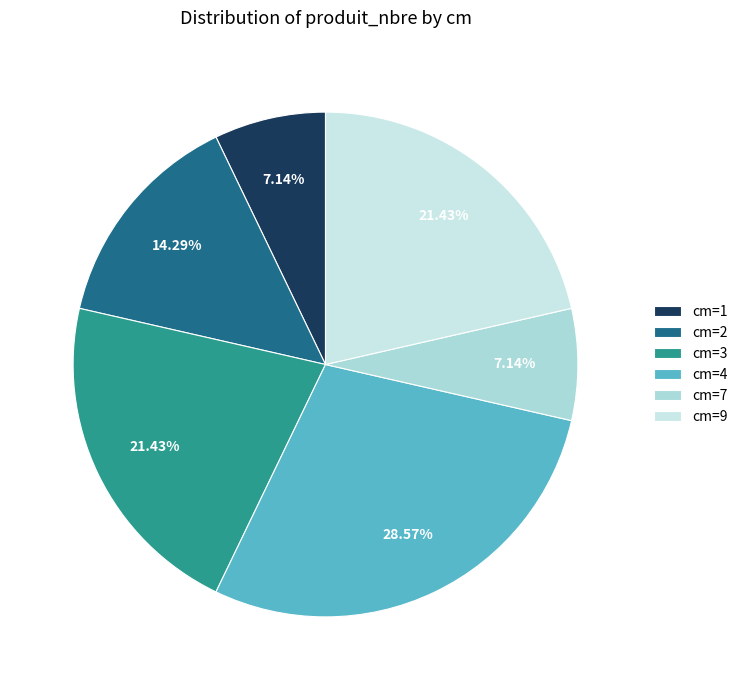

Rank the categories by value from highest to lowest.

4, 3, 9, 2, 1, 7